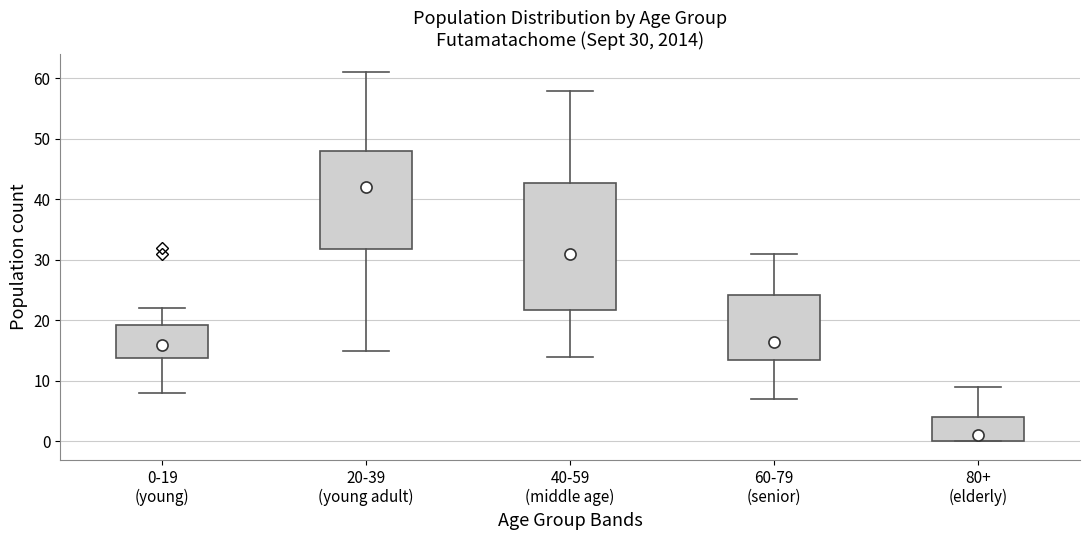

Which box is the tallest, from its lower edge to its upper edge?

40-59 (middle age)